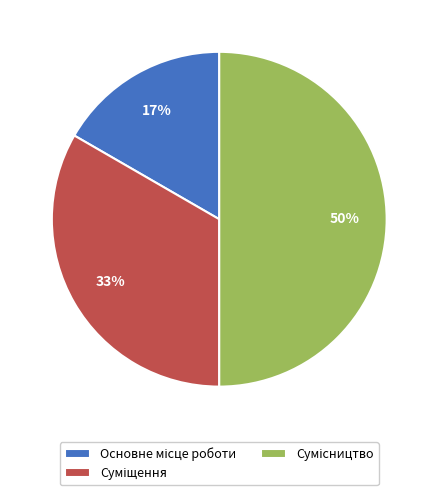

To the nearest percent, what is the difference between the largest and smallest slice percentages?

33%